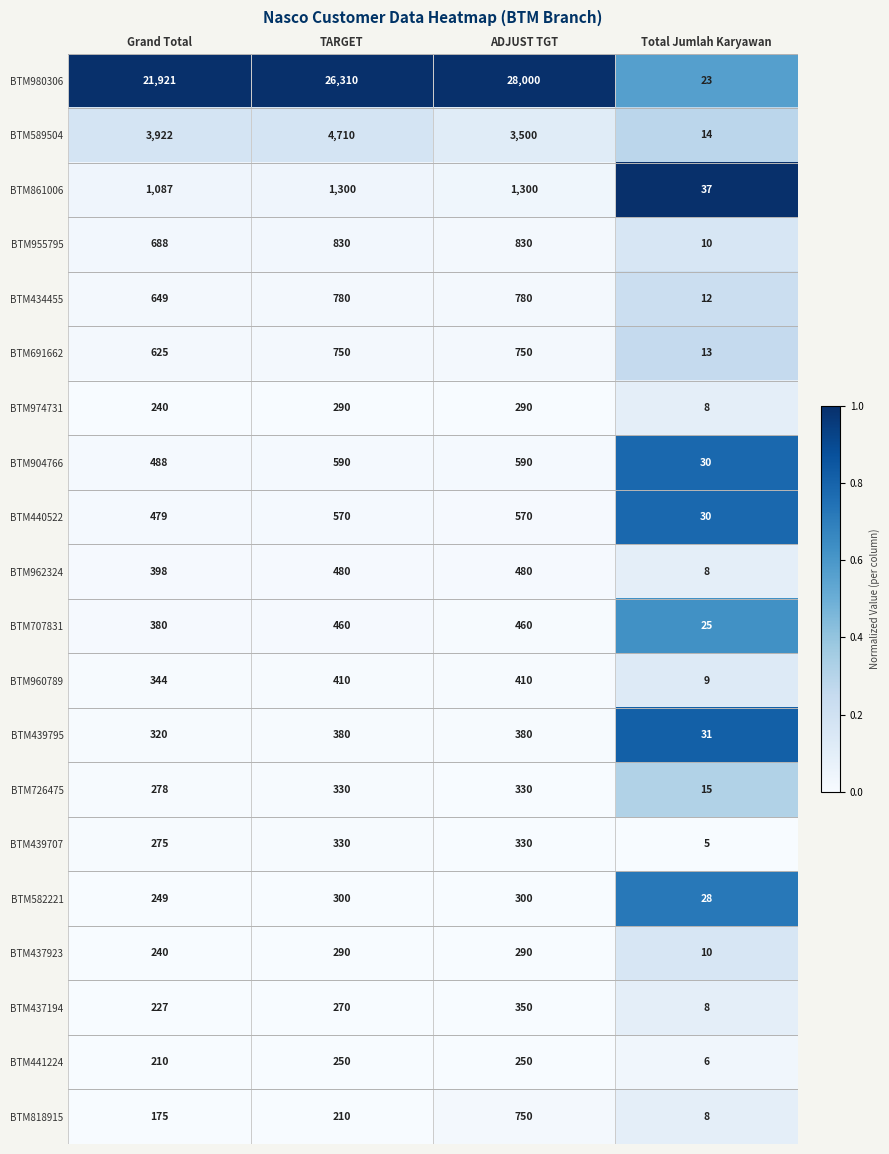

Which series has the largest total across all categories?

BTM980306